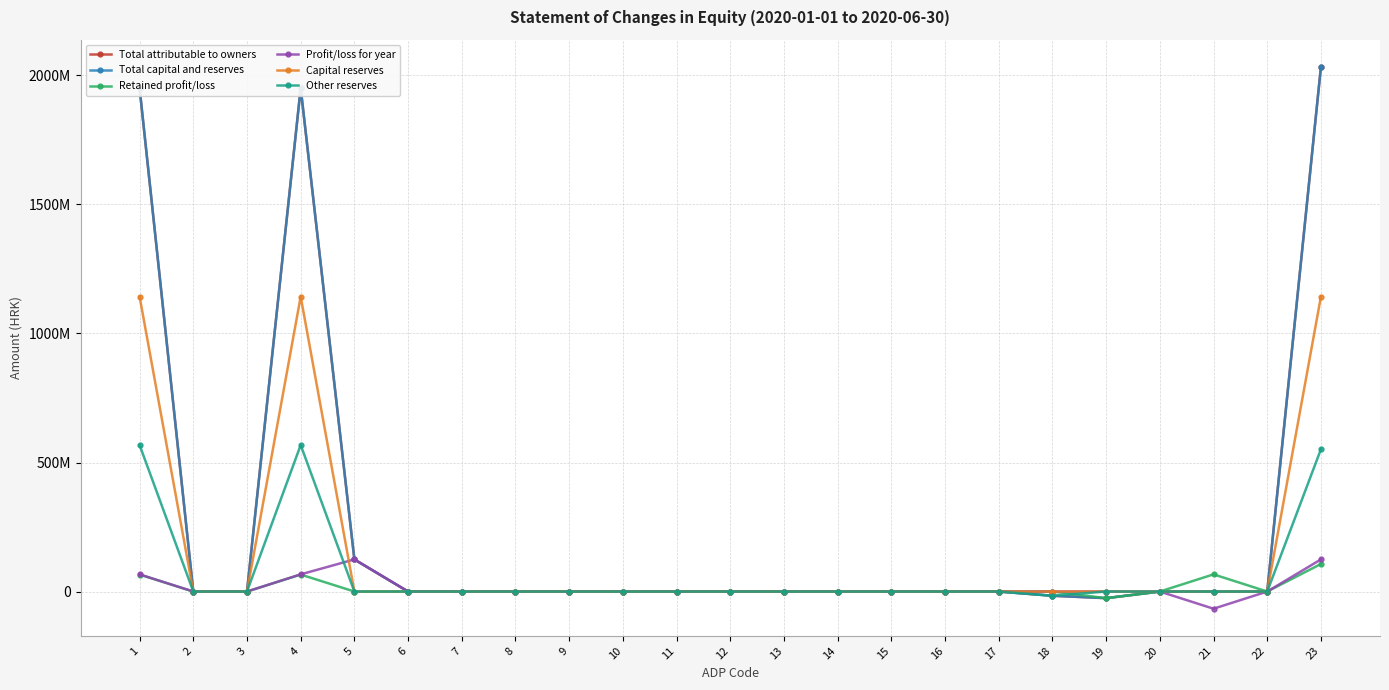

Which label corresponds to the smallest value in the chart?

21